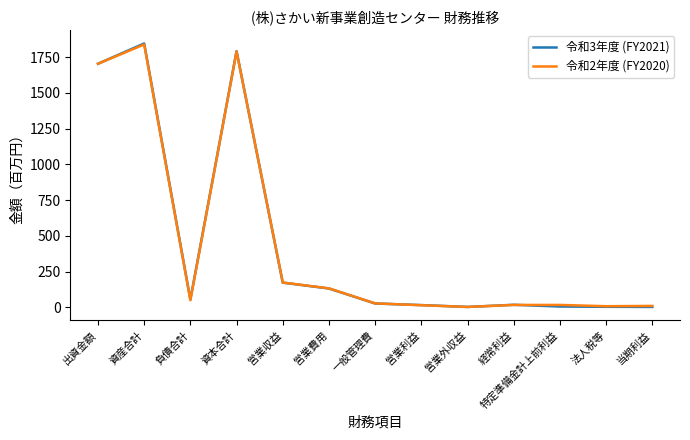

Does the chart have visible grid lines?

No